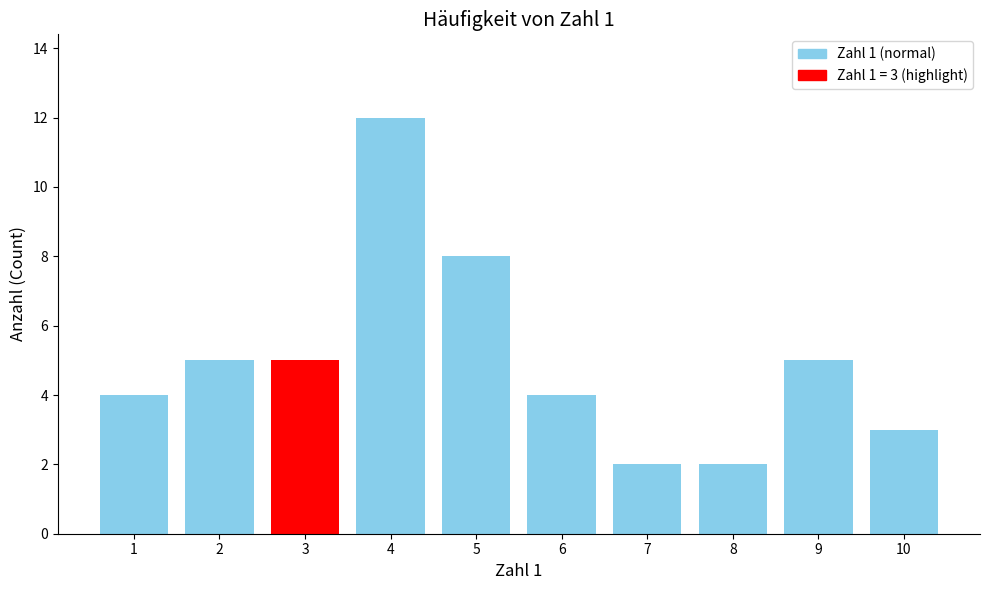

What is the ratio of the value at 1 to the value at 9?

0.8